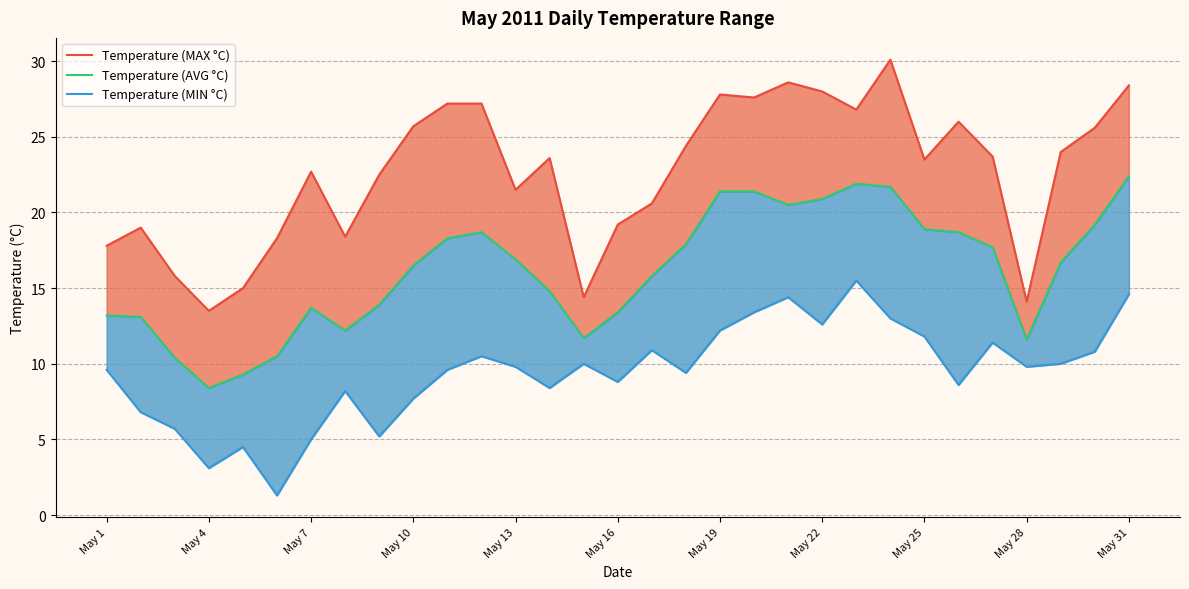

Which has a higher value, May 10 or May 22?

May 22